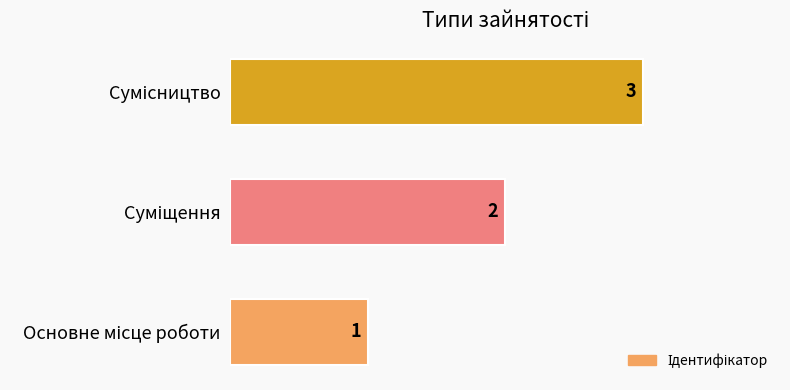

What is the sum of all values?

6